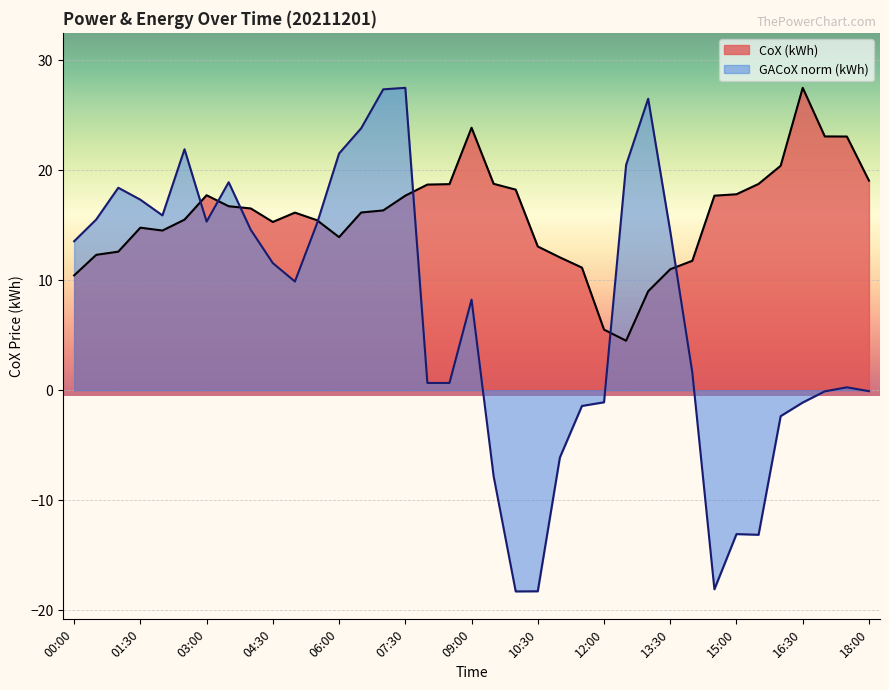

What is the difference between the maximum and minimum values in the CoX (kWh) series?

23.0